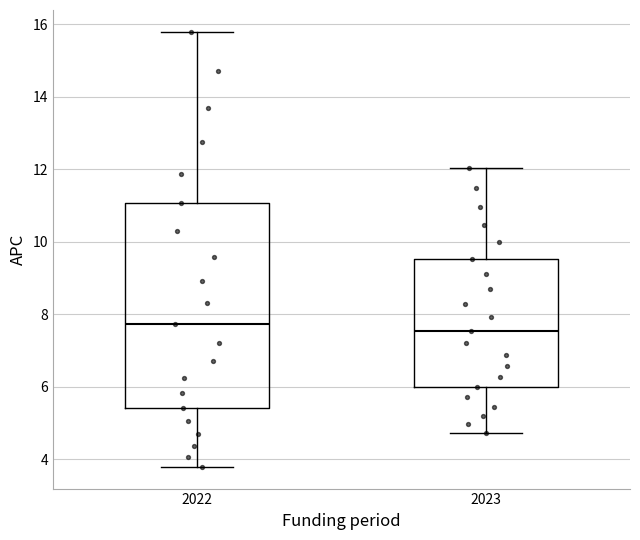

Reading left to right, transcribe this box plot: for each box, give where its median line is, the range the box spans, and where its two whiskers end, as read against the y-axis. The values are not printed on the chart, so give them approximately, as read against the axis.

2022: median 7.8, box 5.4 to 11.0, whiskers 3.8 to 15.8
2023: median 7.6, box 6.0 to 9.6, whiskers 4.8 to 12.0